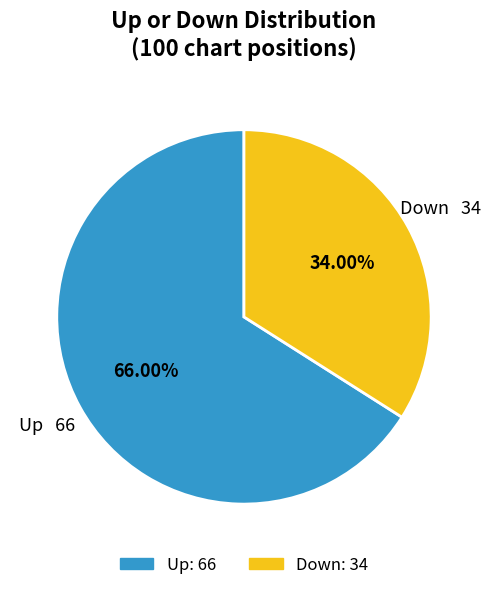

Is there a majority slice in this chart?

Yes